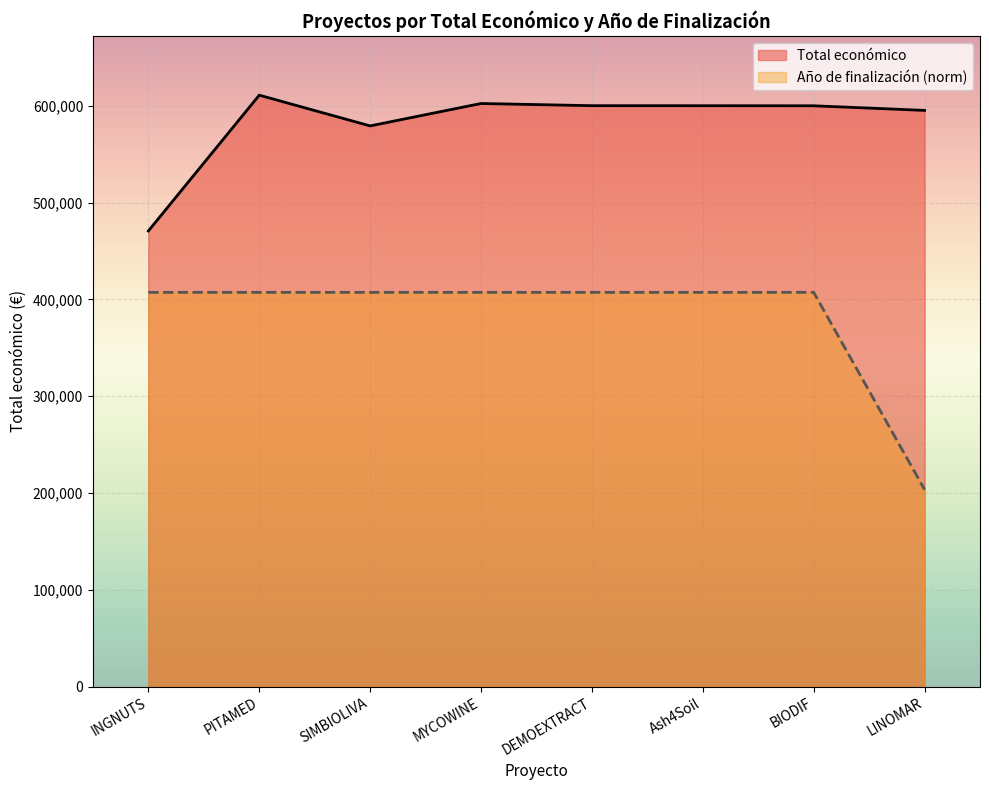

True or false: Año de finalización and Total económico cross at least once.

False